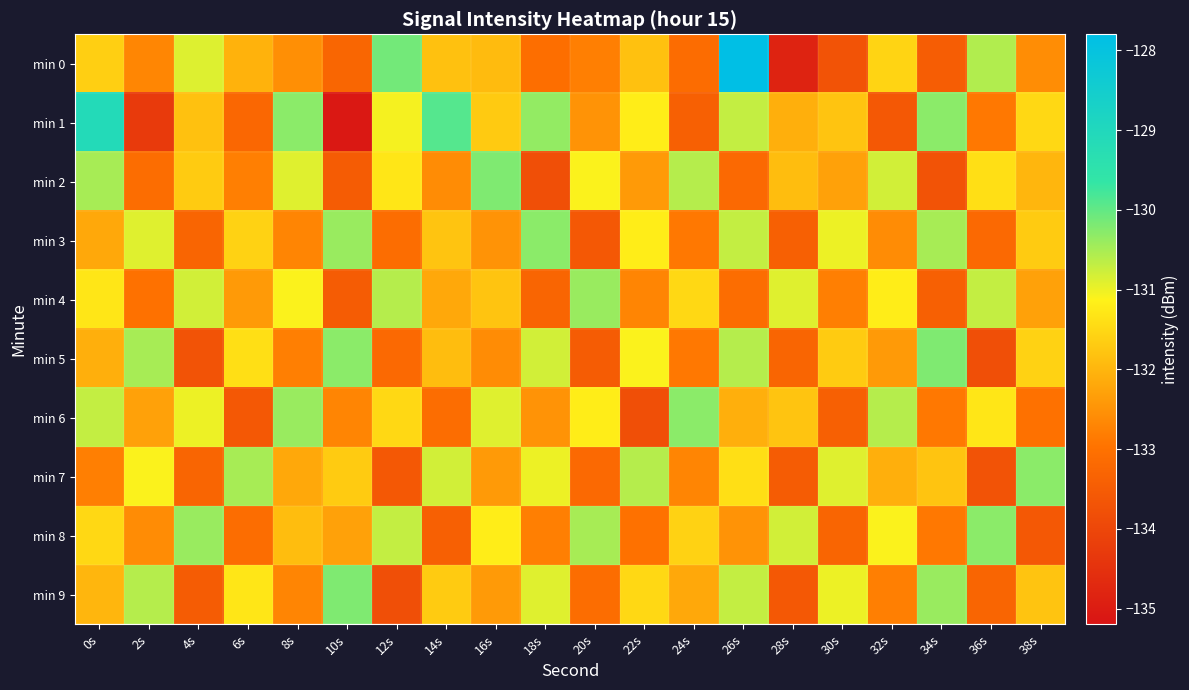

Reading left to right, list all the values displayed in this chart.

min 0: 0s=-131.6	2s=-132.7	4s=-130.9	6s=-132.1	8s=-132.6	10s=-133.3	12s=-130.1	14s=-131.8	16s=-131.9	18s=-133.1	20s=-132.8	22s=-131.8	24s=-133.1	26s=-127.8	28s=-134.8	30s=-133.7	32s=-131.6	34s=-133.5	36s=-130.6	38s=-132.6
min 1: 0s=-129.1	2s=-134.3	4s=-131.8	6s=-133.2	8s=-130.3	10s=-135.1	12s=-131.1	14s=-129.9	16s=-131.7	18s=-130.4	20s=-132.5	22s=-131.2	24s=-133.4	26s=-130.7	28s=-132.1	30s=-131.8	32s=-133.6	34s=-130.3	36s=-132.9	38s=-131.5
min 2: 0s=-130.5	2s=-133.1	4s=-131.7	6s=-132.8	8s=-130.9	10s=-133.5	12s=-131.3	14s=-132.6	16s=-130.2	18s=-133.8	20s=-131.1	22s=-132.4	24s=-130.6	26s=-133.2	28s=-131.9	30s=-132.3	32s=-130.8	34s=-133.7	36s=-131.4	38s=-132.0
min 3: 0s=-132.2	2s=-130.9	4s=-133.3	6s=-131.6	8s=-132.7	10s=-130.4	12s=-133.1	14s=-131.8	16s=-132.5	18s=-130.3	20s=-133.6	22s=-131.2	24s=-132.9	26s=-130.7	28s=-133.4	30s=-131.0	32s=-132.6	34s=-130.5	36s=-133.2	38s=-131.7
min 4: 0s=-131.3	2s=-133.0	4s=-130.8	6s=-132.4	8s=-131.1	10s=-133.5	12s=-130.6	14s=-132.2	16s=-131.8	18s=-133.3	20s=-130.4	22s=-132.7	24s=-131.5	26s=-133.1	28s=-130.9	30s=-132.8	32s=-131.2	34s=-133.4	36s=-130.7	38s=-132.3
min 5: 0s=-132.1	2s=-130.5	4s=-133.7	6s=-131.4	8s=-132.8	10s=-130.3	12s=-133.2	14s=-131.9	16s=-132.6	18s=-130.8	20s=-133.5	22s=-131.1	24s=-132.9	26s=-130.6	28s=-133.3	30s=-131.7	32s=-132.4	34s=-130.2	36s=-133.8	38s=-131.6
min 6: 0s=-130.7	2s=-132.3	4s=-131.0	6s=-133.6	8s=-130.4	10s=-132.7	12s=-131.5	14s=-133.1	16s=-130.9	18s=-132.5	20s=-131.2	22s=-133.8	24s=-130.3	26s=-132.1	28s=-131.8	30s=-133.4	32s=-130.6	34s=-132.9	36s=-131.3	38s=-133.0
min 7: 0s=-132.8	2s=-131.1	4s=-133.3	6s=-130.5	8s=-132.2	10s=-131.7	12s=-133.6	14s=-130.8	16s=-132.4	18s=-131.0	20s=-133.2	22s=-130.6	24s=-132.7	26s=-131.4	28s=-133.5	30s=-130.9	32s=-132.1	34s=-131.8	36s=-133.7	38s=-130.3
min 8: 0s=-131.5	2s=-132.6	4s=-130.4	6s=-133.1	8s=-131.9	10s=-132.3	12s=-130.7	14s=-133.4	16s=-131.2	18s=-132.8	20s=-130.5	22s=-133.0	24s=-131.6	26s=-132.5	28s=-130.8	30s=-133.3	32s=-131.1	34s=-132.9	36s=-130.3	38s=-133.6
min 9: 0s=-132.0	2s=-130.6	4s=-133.5	6s=-131.3	8s=-132.7	10s=-130.2	12s=-133.8	14s=-131.7	16s=-132.4	18s=-130.9	20s=-133.1	22s=-131.5	24s=-132.2	26s=-130.7	28s=-133.6	30s=-131.0	32s=-132.8	34s=-130.4	36s=-133.3	38s=-131.8